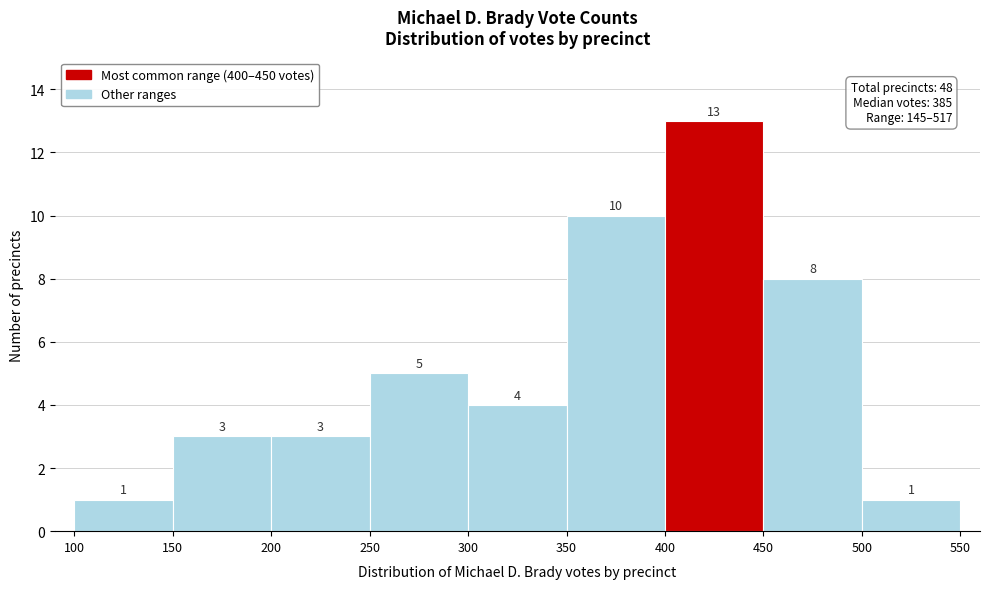

Which range on the x-axis has the tallest bar?

400 to 450